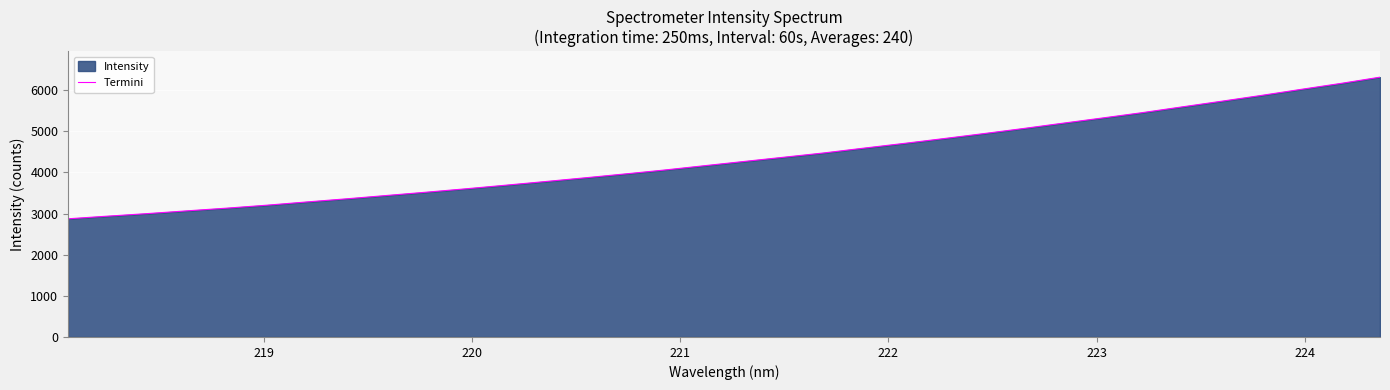

What is the smallest value displayed?

2874.0